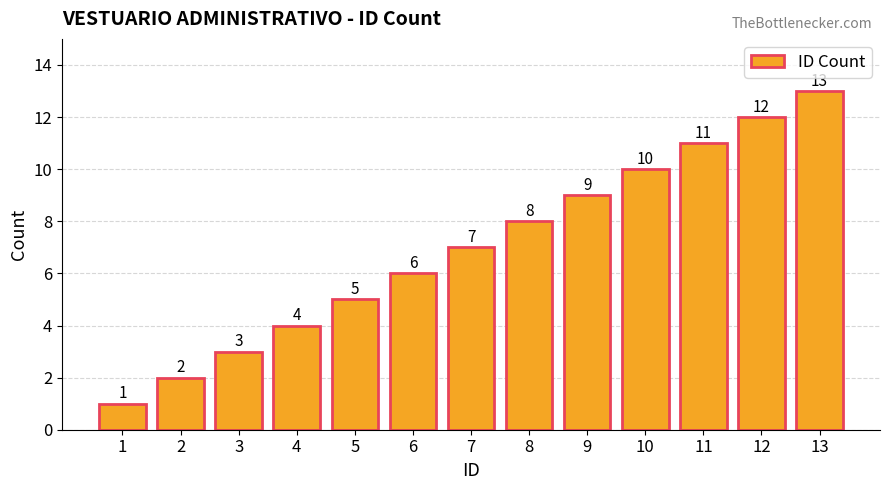

What is the ratio of the value at 4 to the value at 1?

4.0